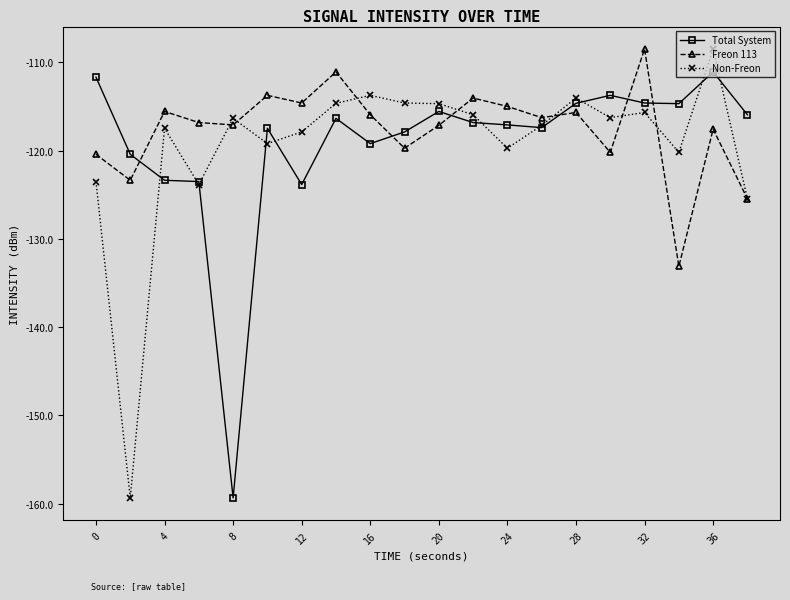

How many categories are shown in the chart?

20